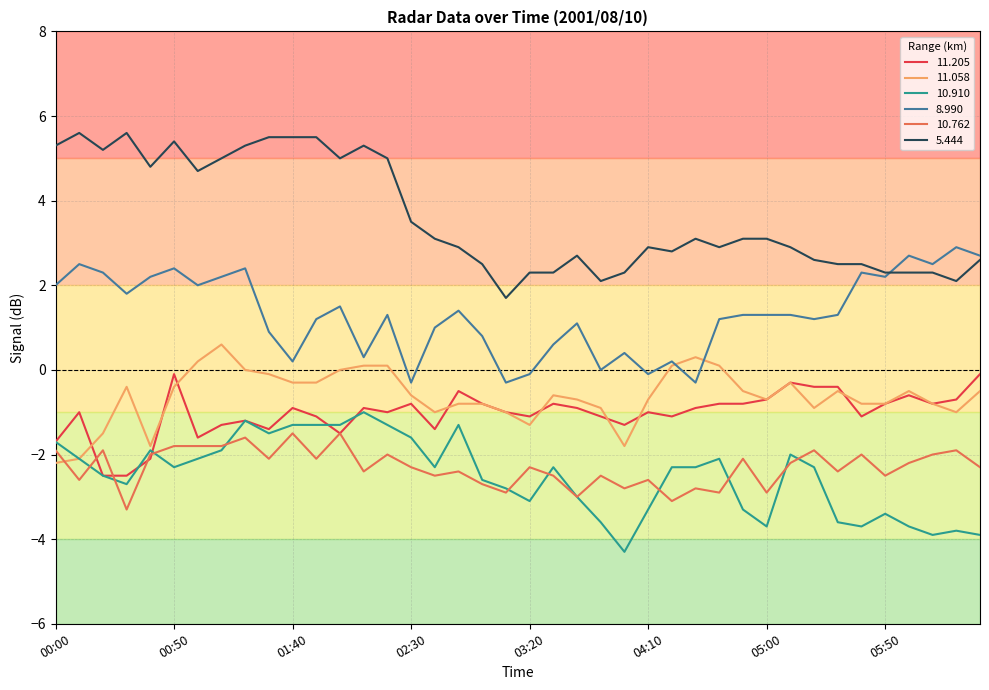

What is the lowest value of the 5.444 series?

1.7